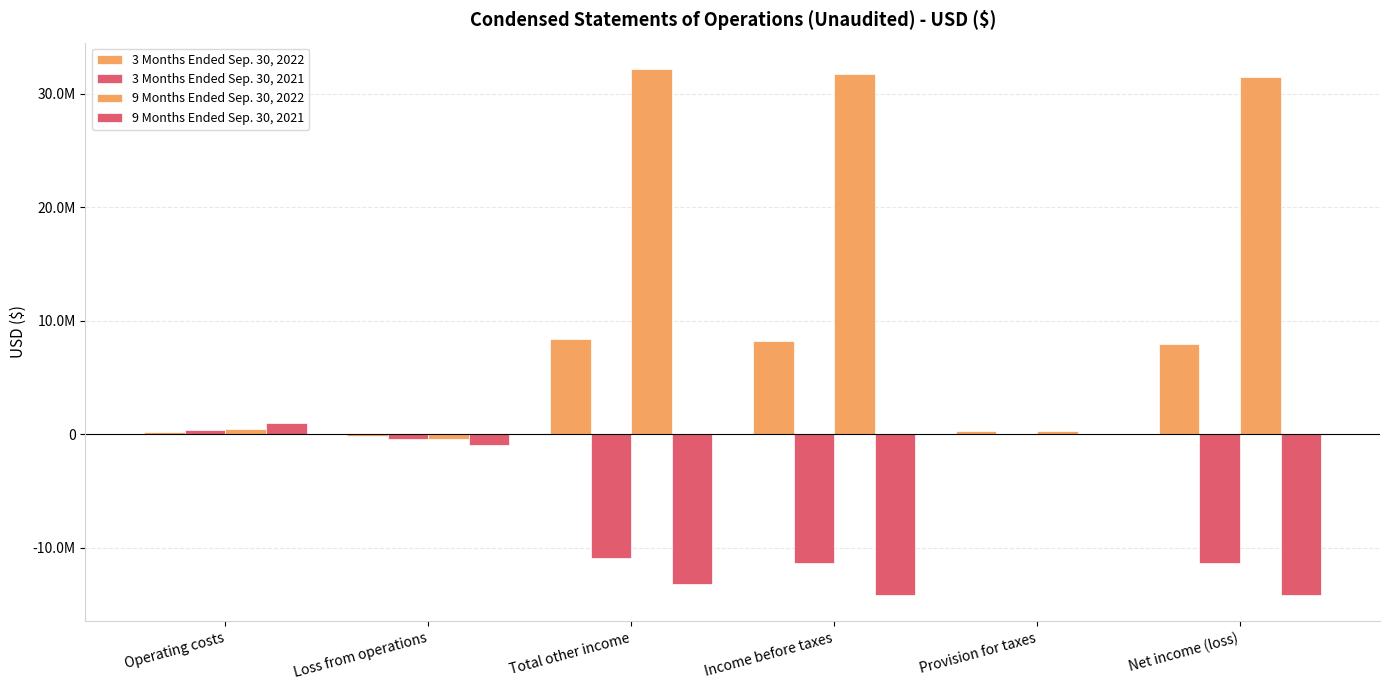

Does the chart contain stacked bars?

No